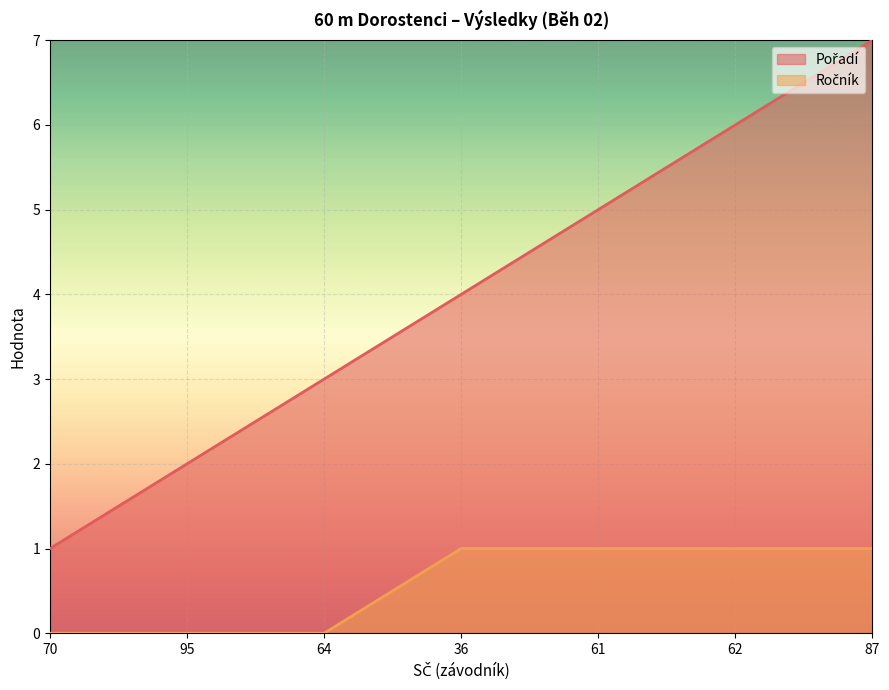

What are all the series names shown in the legend?

Pořadí, Ročník